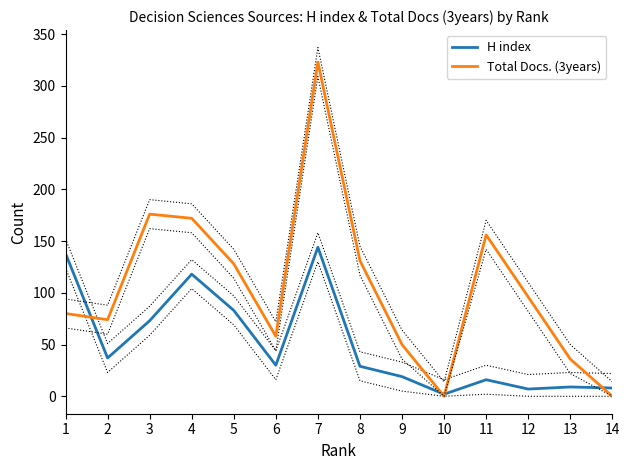

Read the H index value at 10.

2